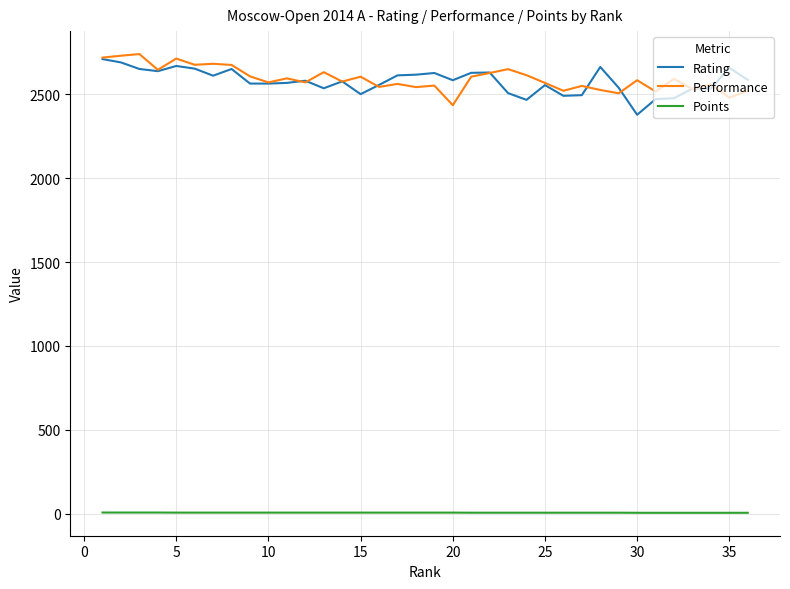

True or false: Performance and Points cross at least once.

False